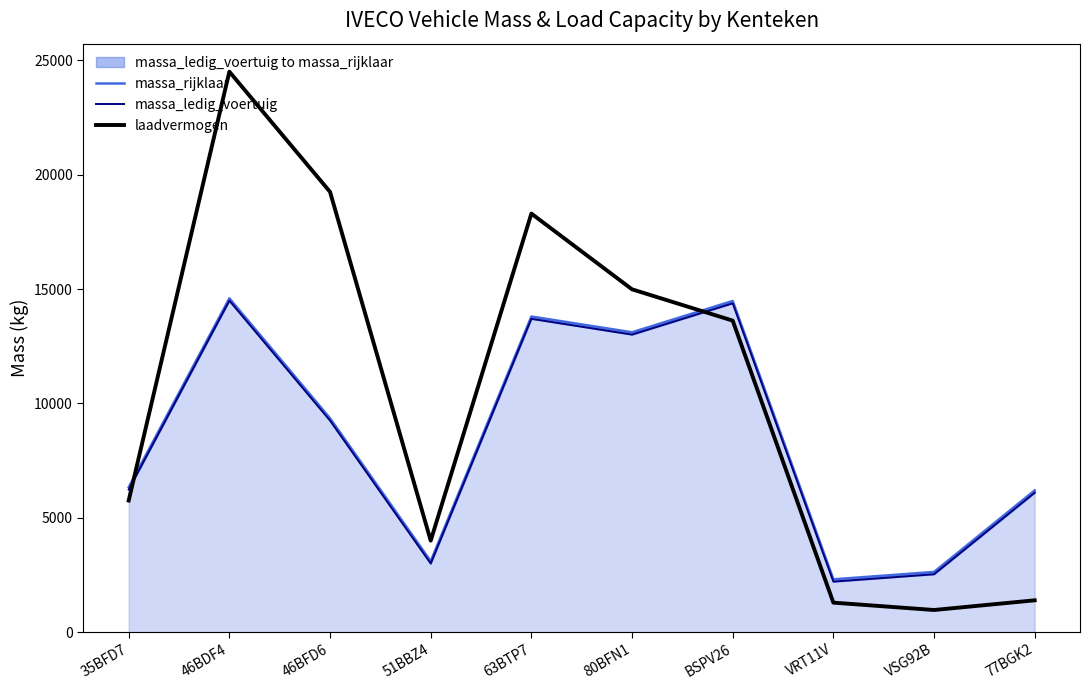

Where is the first local maximum for massa_rijklaar?

46BDF4